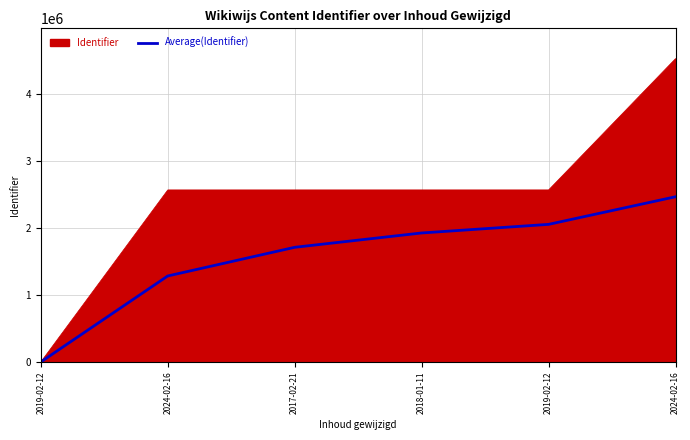

Does the chart display data point markers on the line(s)?

No